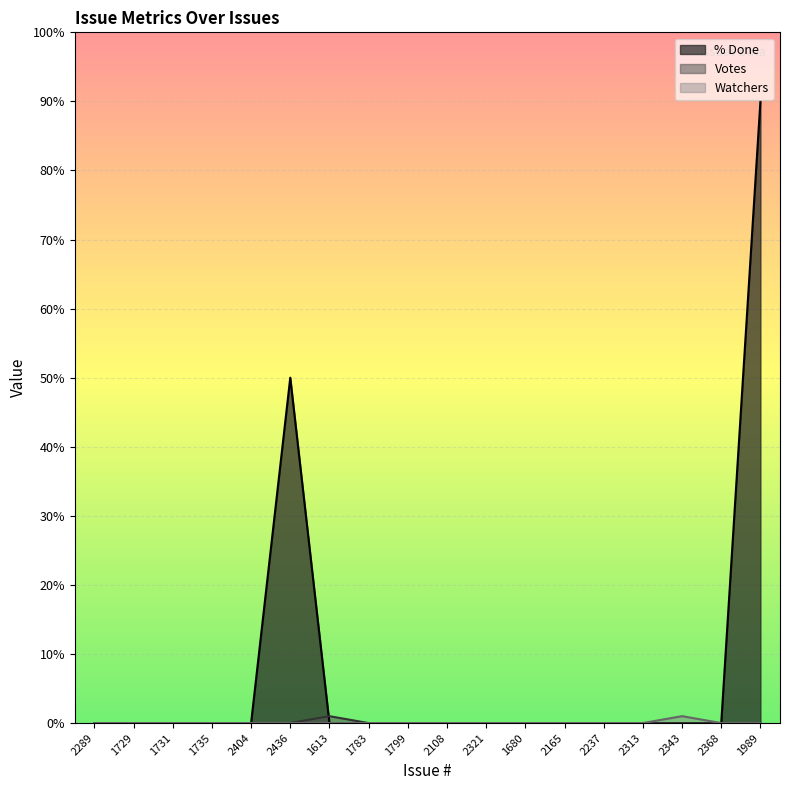

Which series changed the most between 2165 and 2343?

Watchers